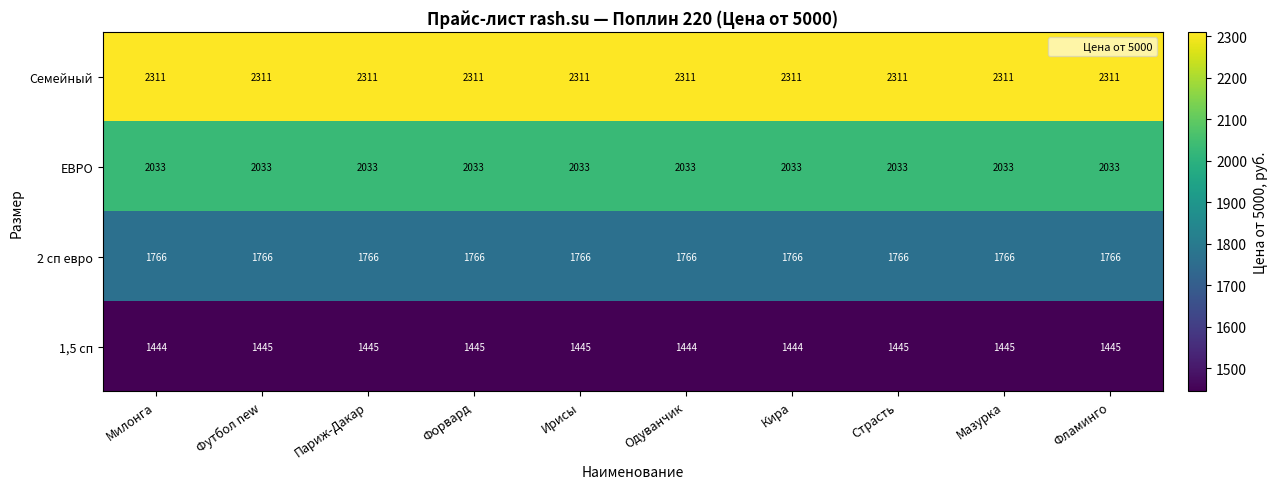

The ЕВРО series shows 2704 at Мазурка. True or false?

False